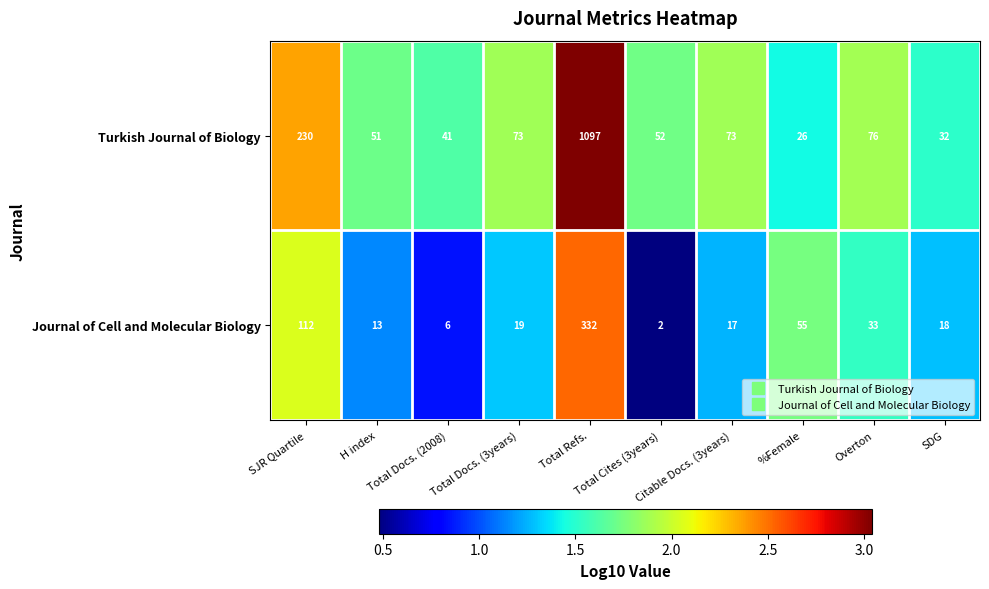

At which category does the chart reach its minimum across all series?

Total Cites (3years)